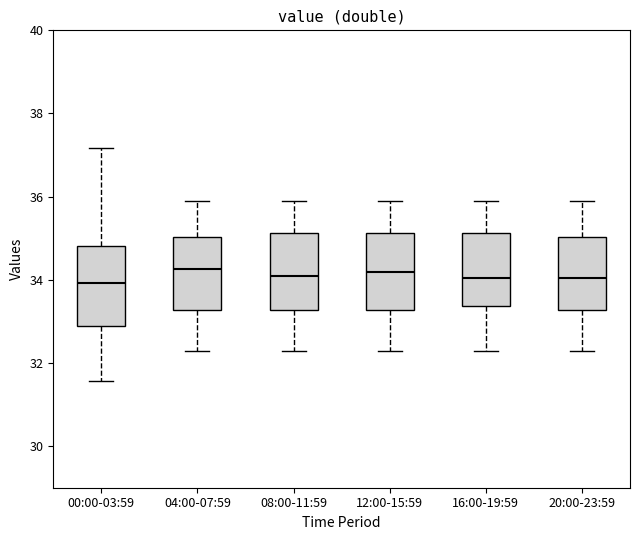

Reading left to right, read every box against the y-axis: the position of its median line, the range the box covers, and the ends of its whiskers. The values are not printed on the chart, so give them approximately, as read against the axis.

00:00-03:59: median 34.0, box 32.8 to 34.8, whiskers 31.6 to 37.2
04:00-07:59: median 34.2, box 33.2 to 35.0, whiskers 32.4 to 36.0
08:00-11:59: median 34.2, box 33.2 to 35.2, whiskers 32.4 to 36.0
12:00-15:59: median 34.2, box 33.2 to 35.2, whiskers 32.4 to 36.0
16:00-19:59: median 34.0, box 33.4 to 35.2, whiskers 32.4 to 36.0
20:00-23:59: median 34.0, box 33.2 to 35.0, whiskers 32.4 to 36.0